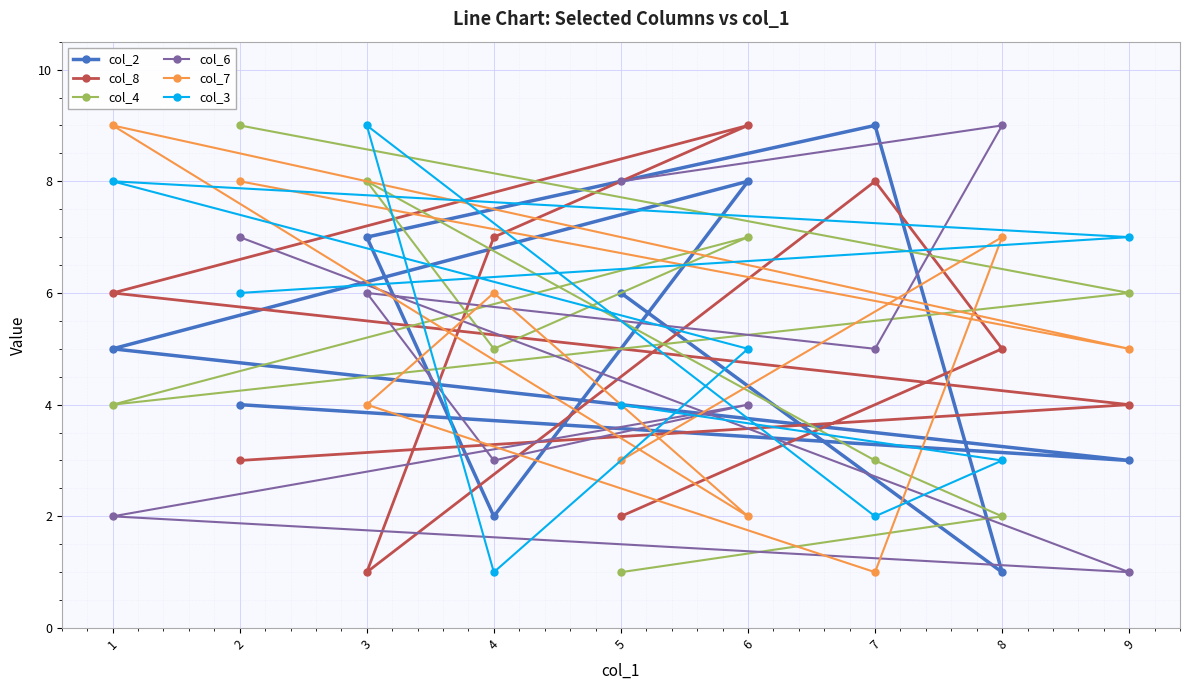

Which label corresponds to the largest value in the chart?

7